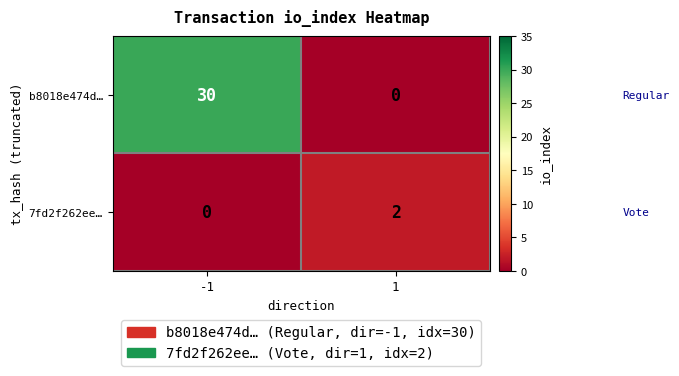

Rank the series at -1 from lowest to highest value.

7fd2f262ee…, b8018e474d…